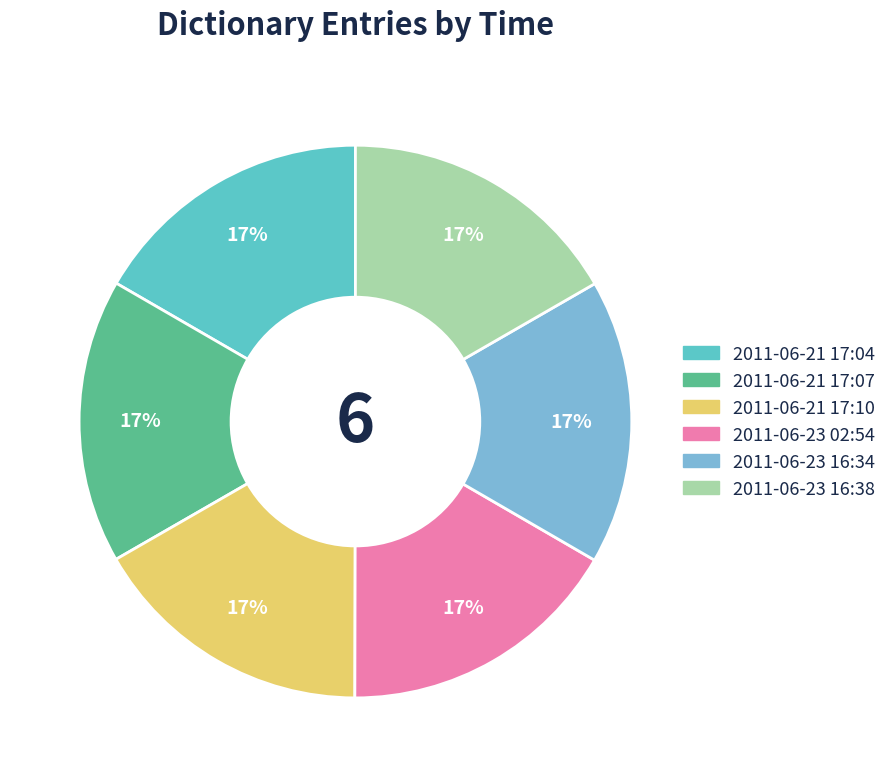

Does any single category account for the majority?

No